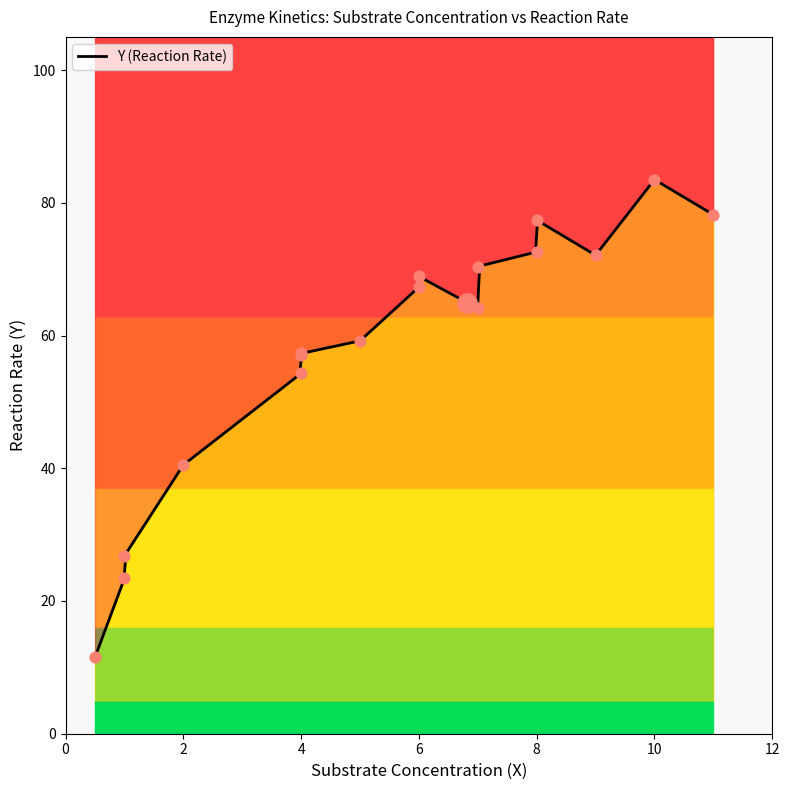

Between 6.0 and 5.0, which is larger?

6.0